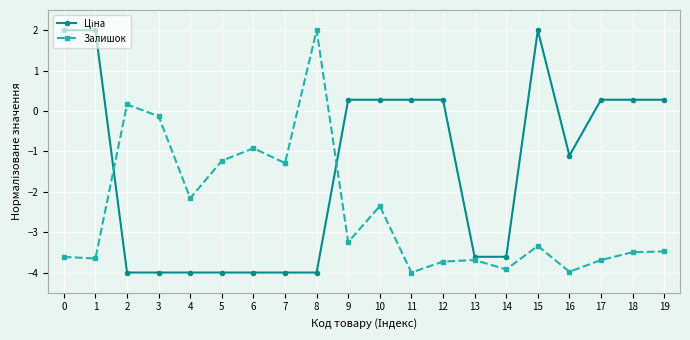

The value of Залишок at 15 is -1.7. True or false?

False